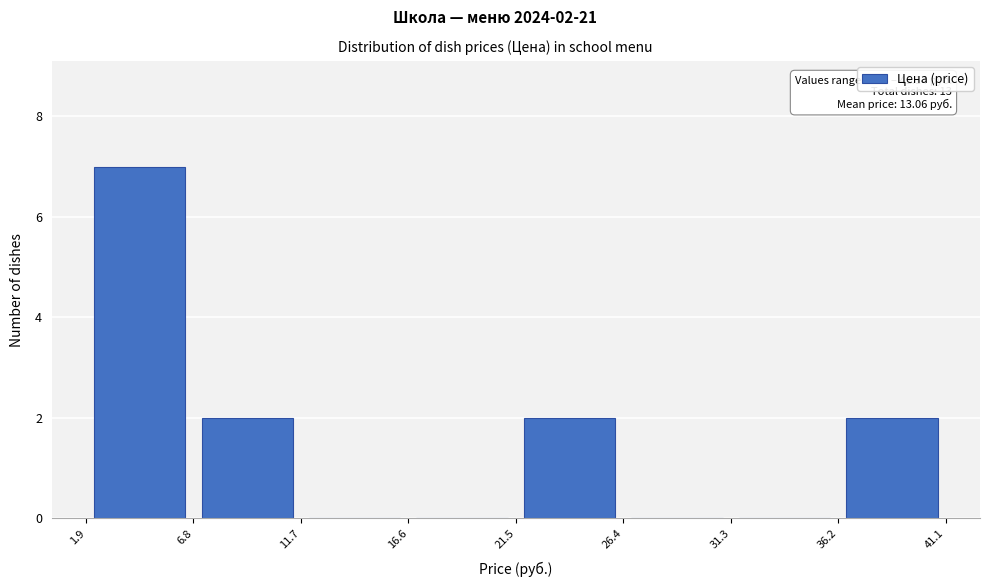

Which range on the x-axis has the tallest bar?

1.9 to 6.8